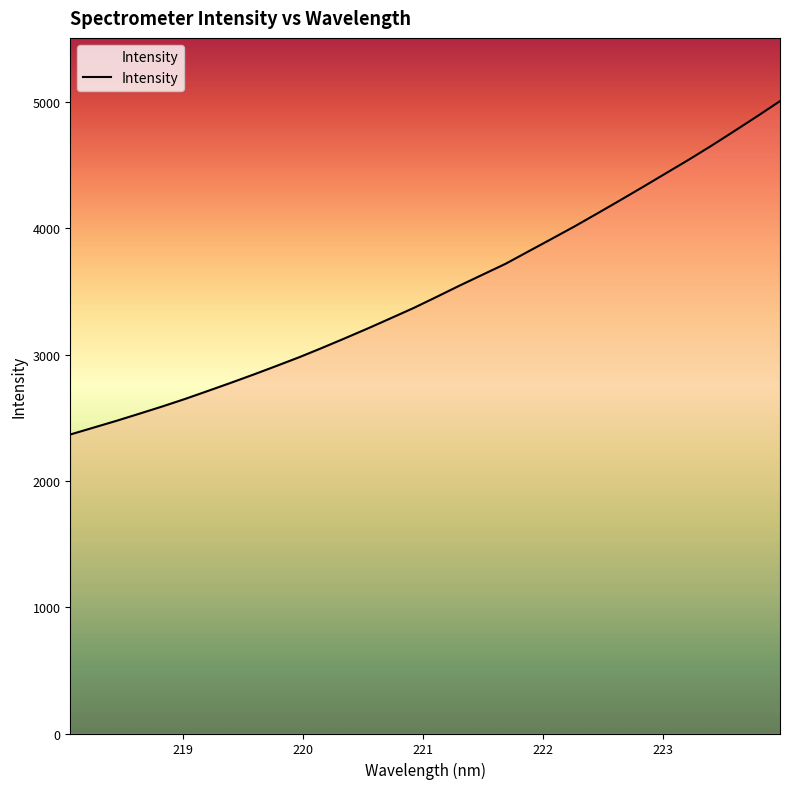

What is the greatest value displayed?

5008.0